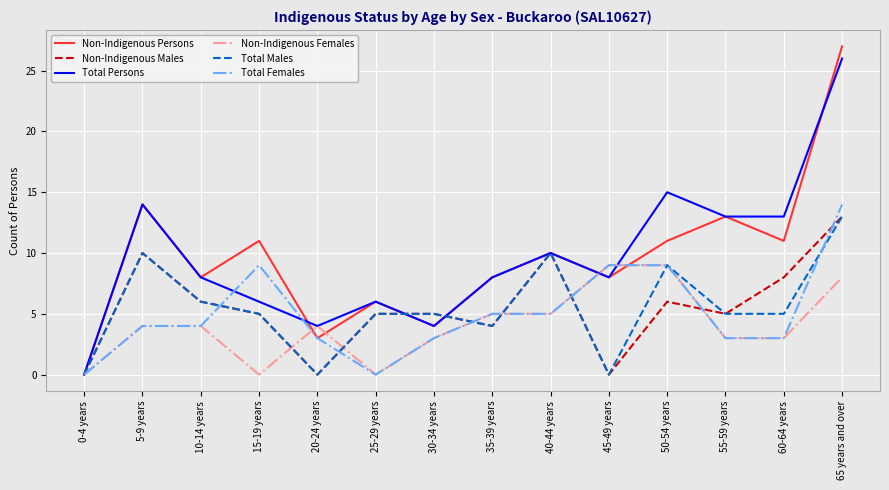

Reading left to right, list all the values displayed in this chart.

Non-Indigenous Persons: 0	14	8	11	3	6	4	8	10	8	11	13	11	27
Non-Indigenous Males: 0	10	6	5	0	5	5	4	10	0	6	5	8	13
Total Persons: 0	14	8	6	4	6	4	8	10	8	15	13	13	26
Non-Indigenous Females: 0	4	4	0	4	0	3	5	5	9	9	3	3	8
Total Males: 0	10	6	5	0	5	5	4	10	0	9	5	5	13
Total Females: 0	4	4	9	3	0	3	5	5	9	9	3	3	14